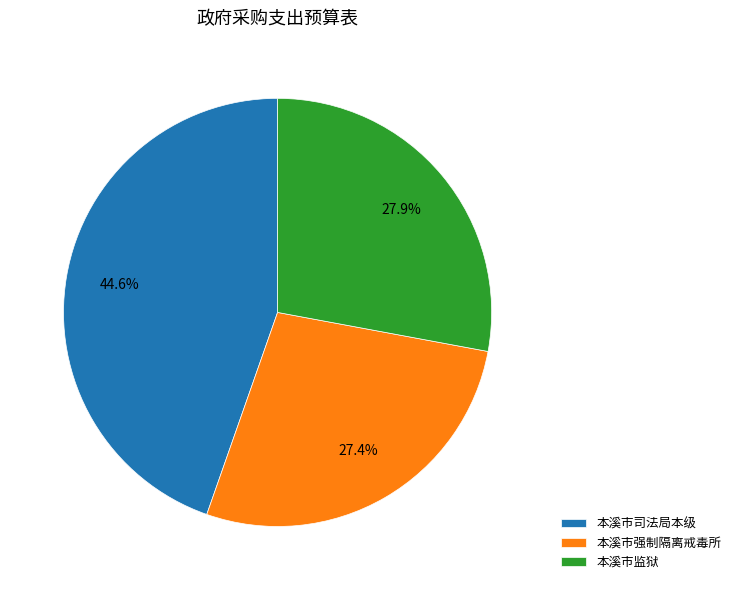

Which category has the biggest portion of the pie?

本溪市司法局本级